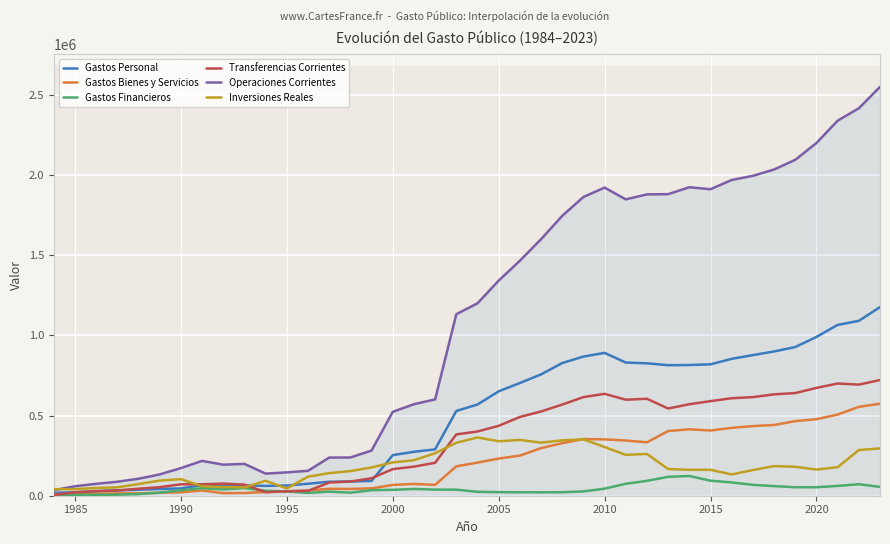

Reading right to left, extract all data points from this chart.

Gastos Personal: 1176011.0	1090284.0	1064886.5	990114.1	927001.7	899500.0	876614.5	853564.7	819126.3	814877.4	813800.9	825515.4	830374.5	890453.7	867592.0	827209.0	756321.6	702585.7	650964.0	568639.0	528404.1	289162.0	273801.9	252987.6	92297.6	88609.3	87025.7	74723.4	63653.4	61254.8	64956.4	62415.0	66003.7	45516.4	41877.0	37201.2	33395.1	27025.6	21679.9	17760.0
Gastos Bienes y Servicios: 573493.2	554160.7	505897.3	477244.2	465199.1	441071.1	434083.8	423186.4	406547.5	414033.1	403383.3	332982.2	344201.2	351374.0	353323.6	327654.6	296533.2	250074.4	231739.6	206466.4	183362.3	67716.8	73495.1	67256.5	45964.5	42302.6	43097.3	33029.4	27503.1	23369.6	16896.5	16083.0	32920.5	21296.6	18424.6	14742.9	14533.3	12025.4	10953.0	9324.4
Gastos Financieros: 55134.2	71717.7	61177.4	52770.2	52866.4	59935.8	67813.8	82756.0	93740.5	122911.2	117829.8	92847.8	74481.4	44040.9	26763.5	21779.1	21103.3	21309.0	22411.7	24214.8	37678.9	38364.1	42006.5	36898.6	34660.4	18935.5	25705.3	17360.4	26752.3	31128.3	47328.9	39343.3	46821.5	34281.7	19118.2	9966.0	6561.4	5607.3	5433.1	3393.9
Transferencias Corrientes: 721288.9	692809.8	699483.6	672341.7	640008.8	632044.8	614666.9	607785.8	589802.2	570372.3	543734.4	604425.7	598715.4	635238.5	614895.9	568183.4	525281.4	491164.4	435767.2	400400.5	382169.5	205389.6	181351.8	165827.8	108869.7	88556.5	82016.2	30247.1	27631.1	21981.8	69325.5	75704.1	71412.0	71109.2	53431.8	43884.1	32691.5	29591.6	20914.8	4377.3
Operaciones Corrientes: 2549127.3	2415623.4	2338282.1	2199261.9	2094277.6	2033901.6	1994528.9	1968692.7	1911033.1	1923410.6	1880115.1	1878737.6	1847772.5	1921107.1	1862575.0	1744826.2	1599239.5	1465133.6	1340882.5	1199720.7	1131614.9	600632.6	570655.4	522970.5	281792.2	238403.9	237844.4	155360.3	145539.9	137734.6	198507.3	193545.5	217157.7	172203.9	132851.6	105794.1	87181.2	74249.8	58980.9	34855.5
Inversiones Reales: 294921.2	284827.7	177732.5	163046.0	180523.5	184741.9	160232.0	132711.5	161401.1	161554.5	166420.8	260451.5	254741.9	303566.8	351357.9	345289.9	330773.1	347877.7	339433.7	363347.3	330125.2	264955.3	221226.1	207823.8	176579.7	153455.5	140834.1	118627.3	45298.1	93166.5	51804.6	54383.9	59150.7	103325.9	94455.1	72643.0	52170.2	48476.5	40978.3	40692.3